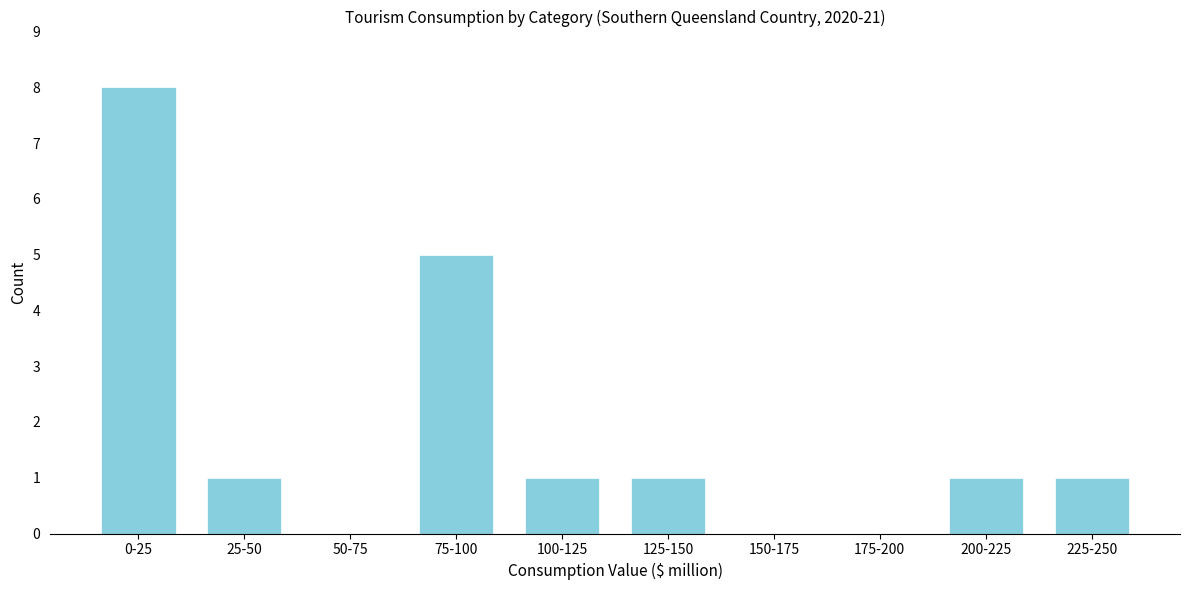

Reading left to right, list all the values displayed in this chart.

0-25=8	25-50=1	50-75=0	75-100=5	100-125=1	125-150=1	150-175=0	175-200=0	200-225=1	225-250=1